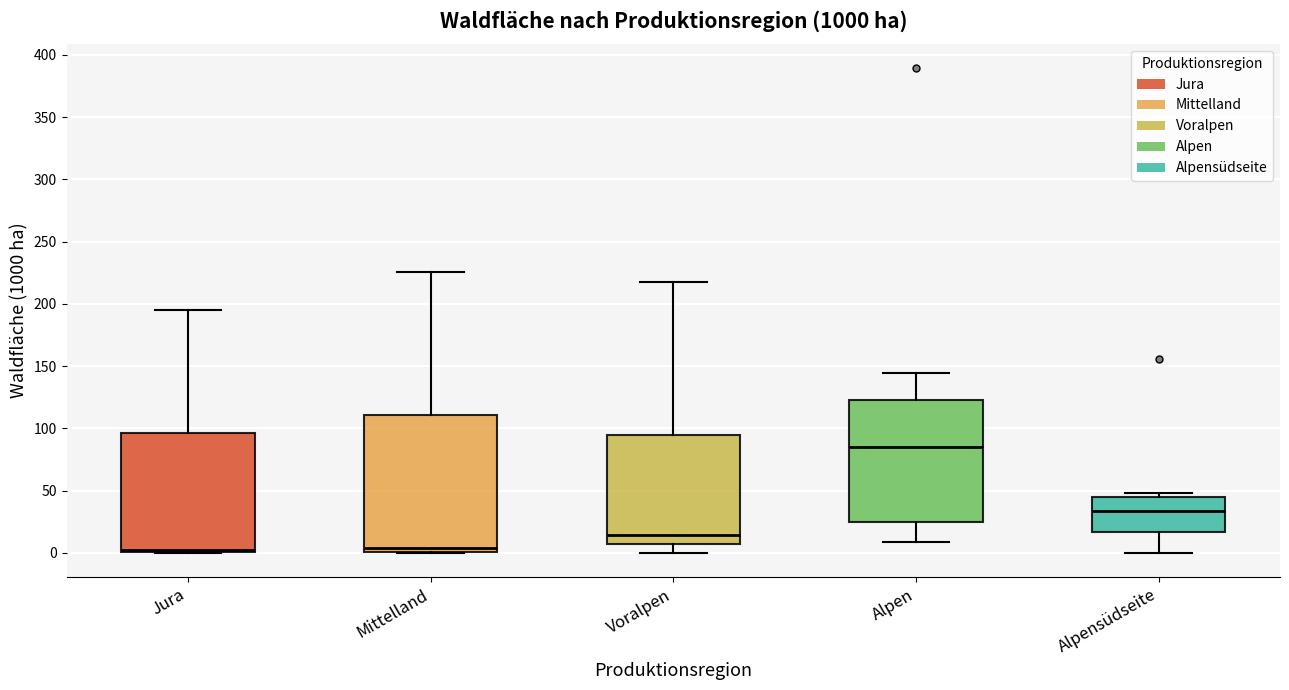

Reading left to right, transcribe this box plot: for each box, give where its median line is, the range the box spans, and where its two whiskers end, as read against the y-axis. The values are not printed on the chart, so give them approximately, as read against the axis.

Jura: median 0 (just above the box's lower edge), box 0 to 95, whiskers 0 to 195
Mittelland: median 5, box 0 to 110, whiskers 0 to 225
Voralpen: median 15, box 5 to 95, whiskers 0 to 220
Alpen: median 85, box 25 to 125, whiskers 10 to 145
Alpensüdseite: median 35, box 15 to 45, whiskers 0 to 50